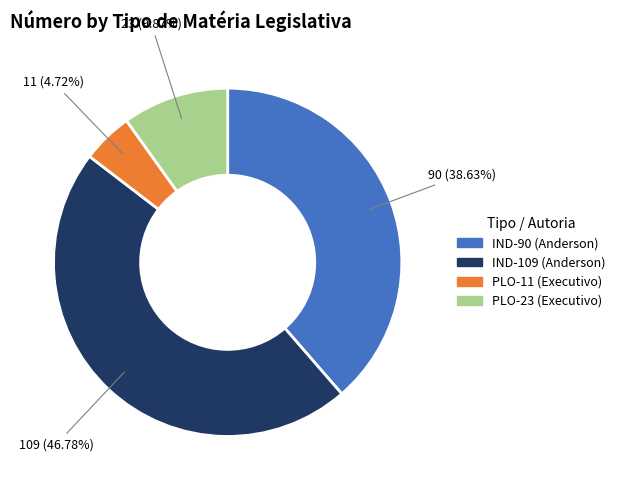

Is the sum of PLO-23 (Executivo) and IND-109 (Anderson) greater than half?

Yes